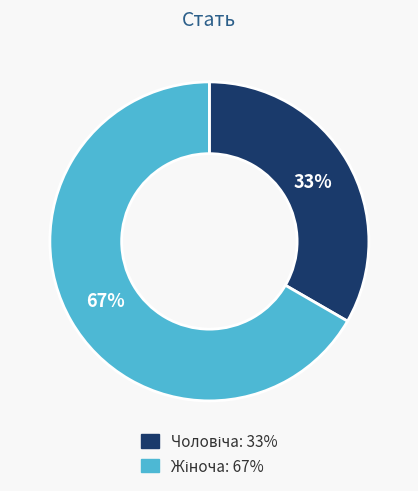

To the nearest percent, what is the average slice percentage?

50%